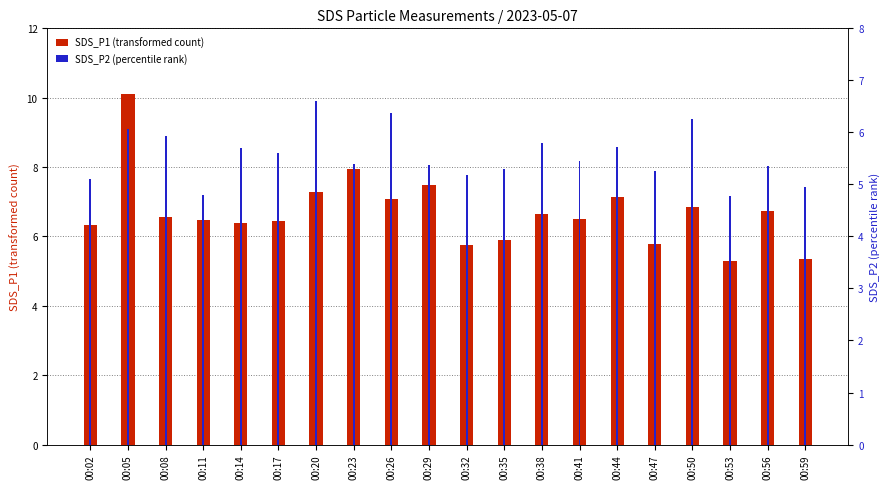

What is the smallest value displayed?

4.8